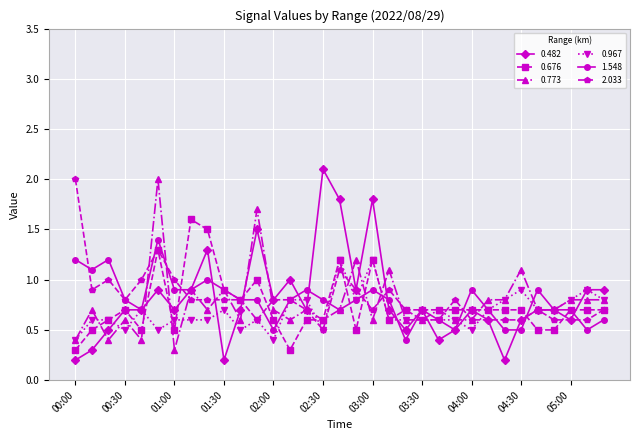

True or false: 1.548 and 0.482 intersect in this chart.

True